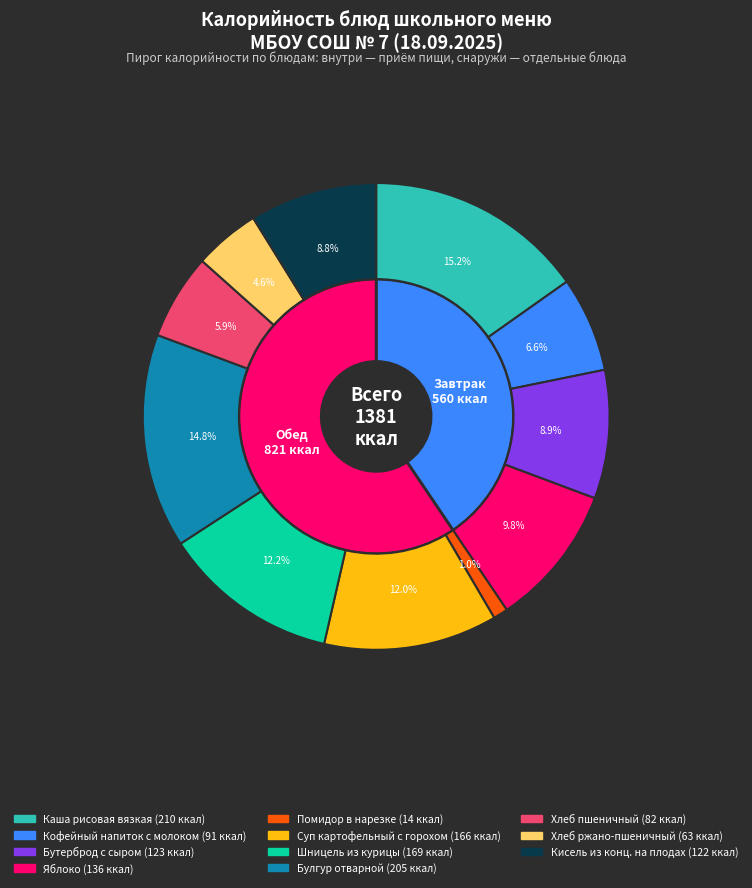

How much of the chart is everything except Яблоко?

90.2%